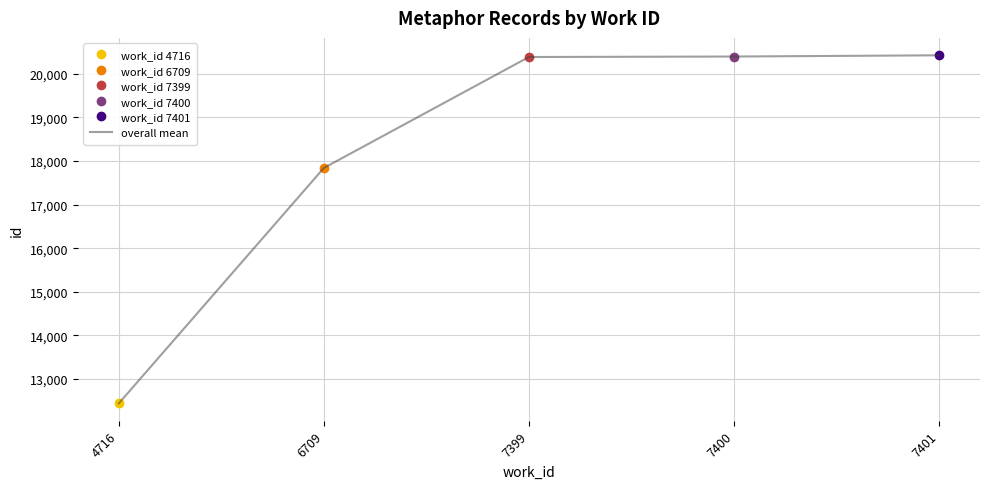

How many series are shown in this chart?

1